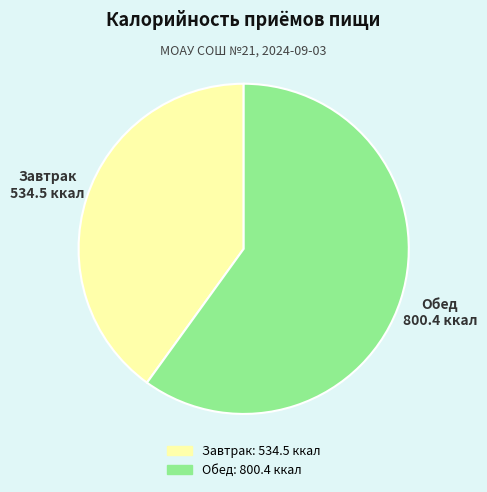

Count the number of slices in the pie.

2